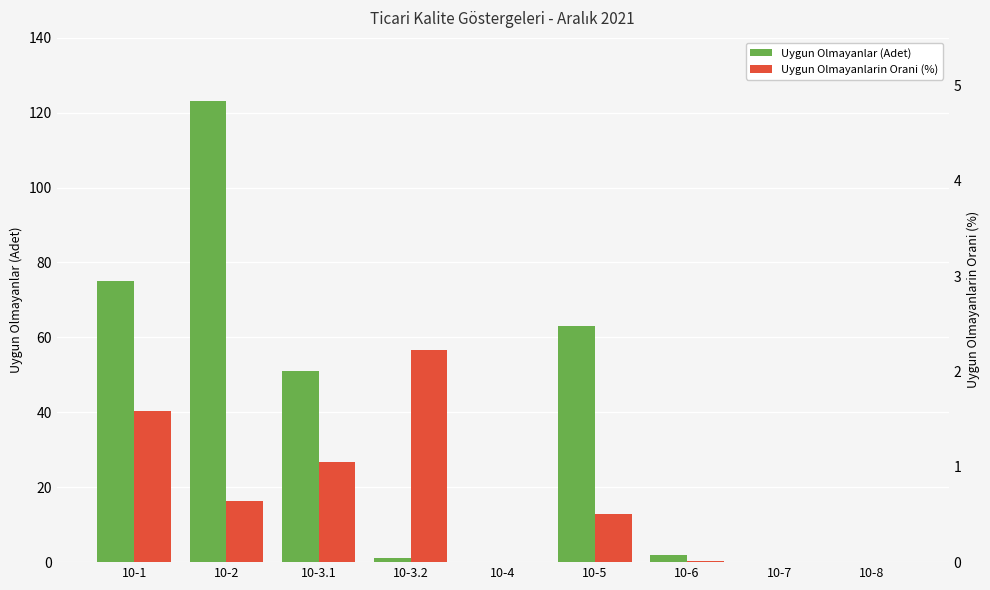

Read the Uygun Olmayanlarin Orani (%) value at 10-3.2.

2.2